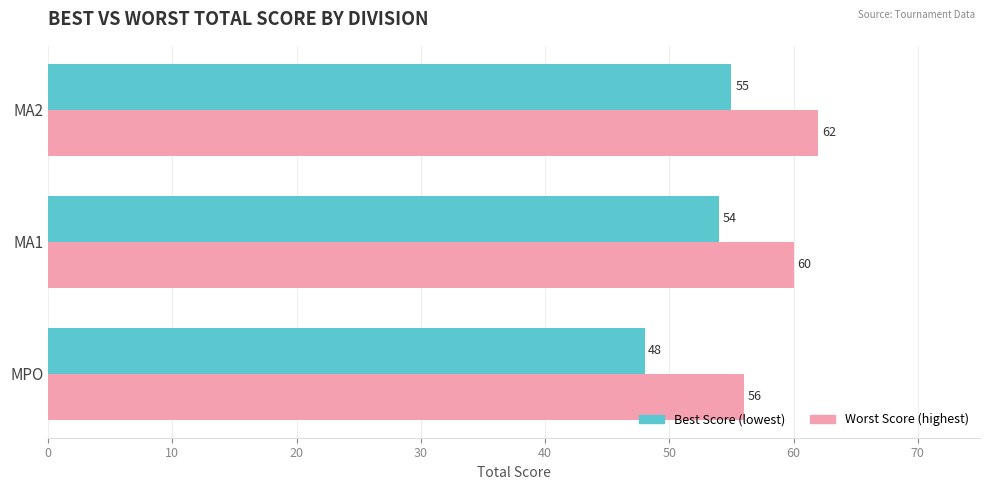

What is the spread (max minus min) of values at MA1?

6